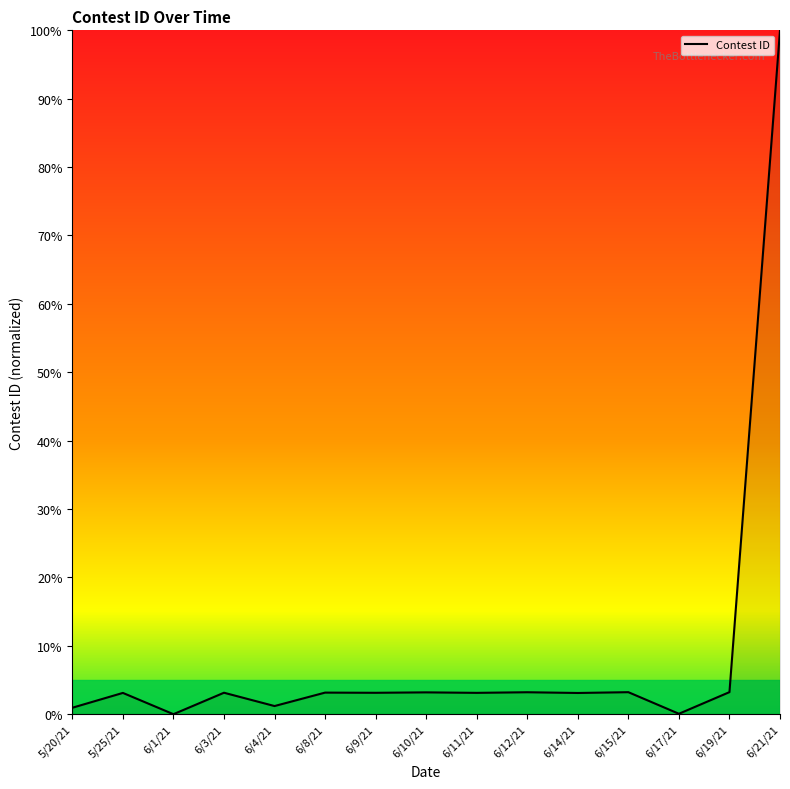

What is the average value?

8.9